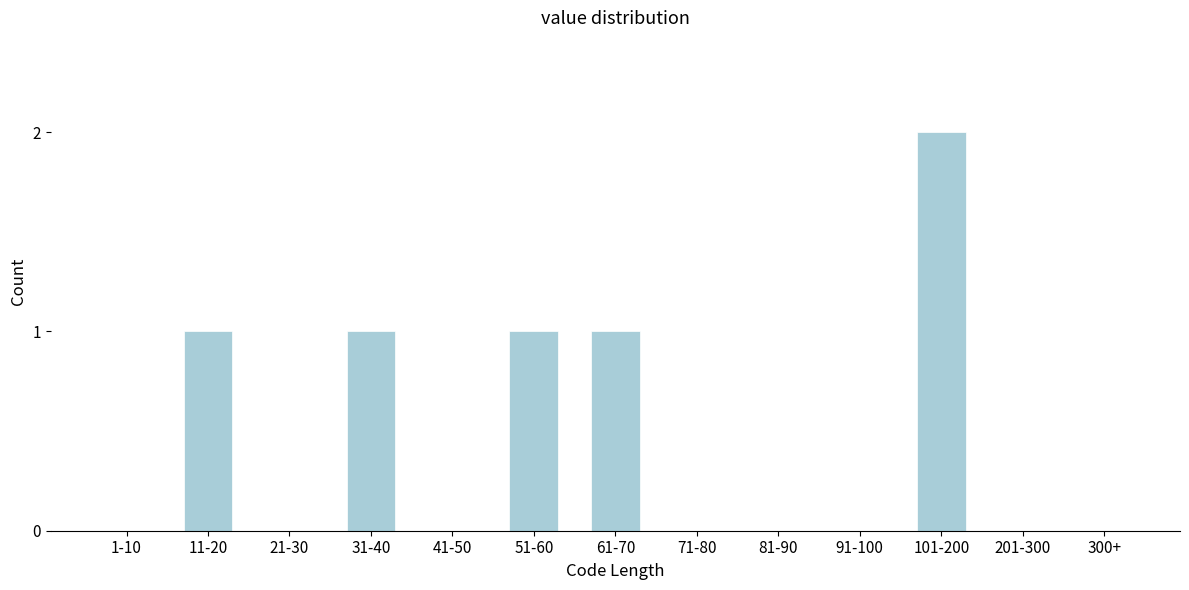

Reading right to left, transcribe all the data shown in this chart.

300+=0	201-300=0	101-200=2	91-100=0	81-90=0	71-80=0	61-70=1	51-60=1	41-50=0	31-40=1	21-30=0	11-20=1	1-10=0